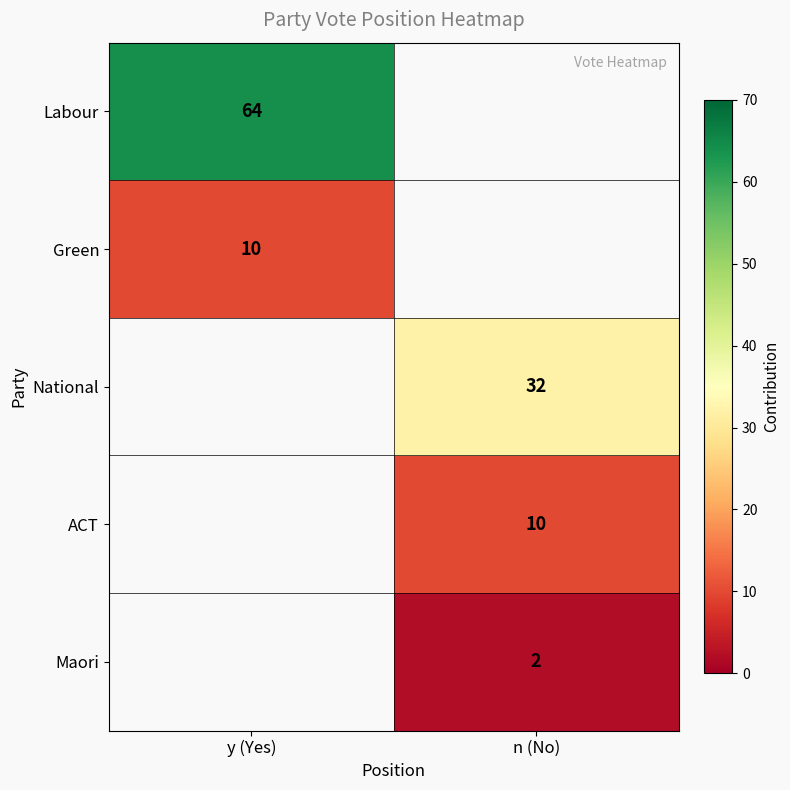

True or false: Maori has a value of 2 at n (No).

True